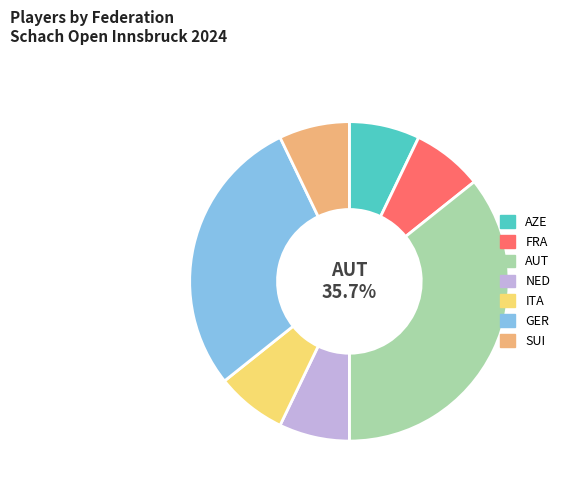

True or false: AZE accounts for 20% of the total.

False